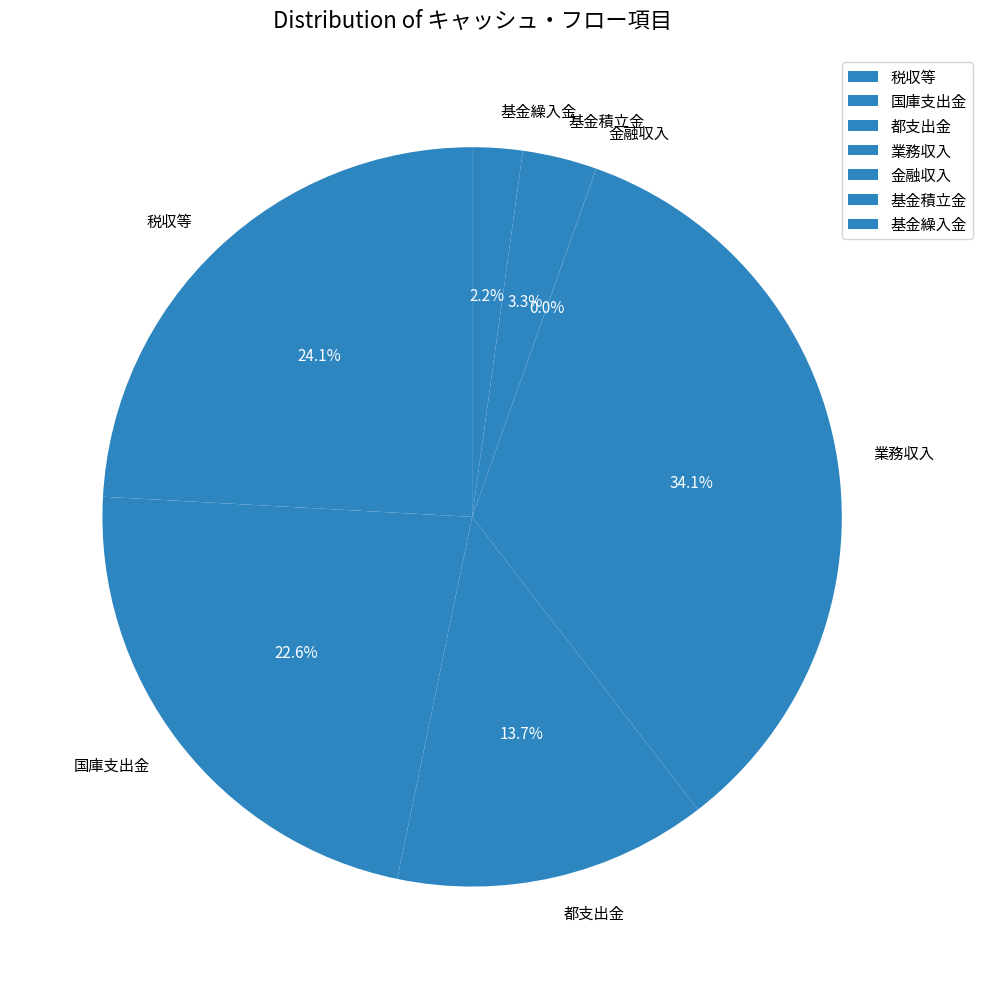

Approximately how many times larger is the value at 基金繰入金 compared to 都支出金?

0.2